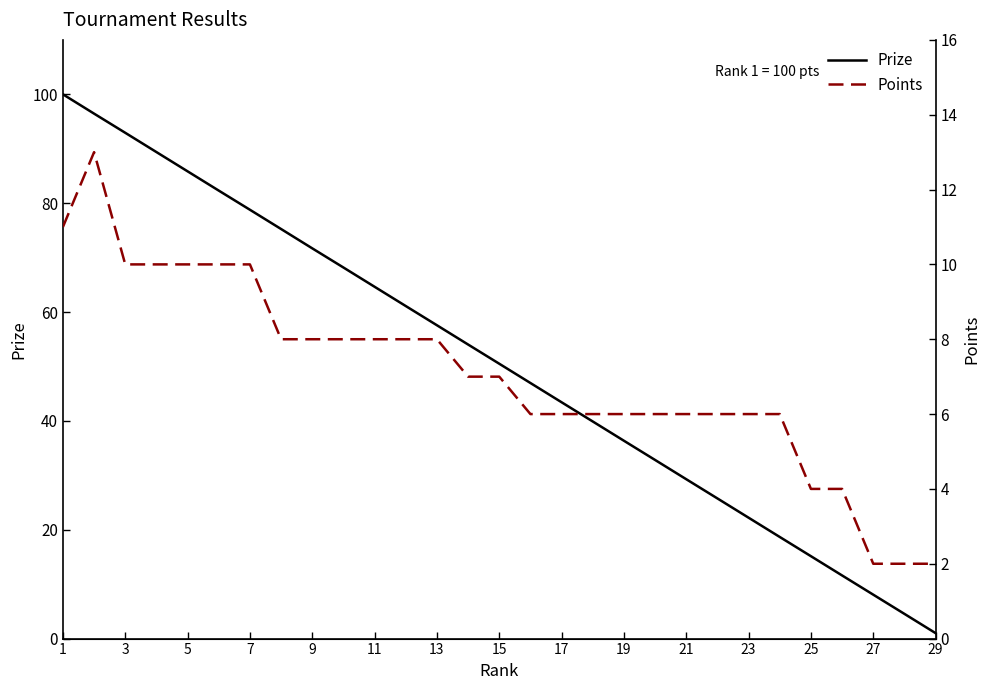

Reading left to right, what are all the values shown in this chart?

Prize: 100.0	96.5	92.9	89.4	85.8	82.3	78.8	75.2	71.7	68.2	64.6	61.1	57.6	54.0	50.5	47.0	43.4	39.9	36.4	32.8	29.3	25.8	22.2	18.7	15.1	11.6	8.1	4.5	1.0
Points: 11.0	13.0	10.0	10.0	10.0	10.0	10.0	8.0	8.0	8.0	8.0	8.0	8.0	7.0	7.0	6.0	6.0	6.0	6.0	6.0	6.0	6.0	6.0	6.0	4.0	4.0	2.0	2.0	2.0